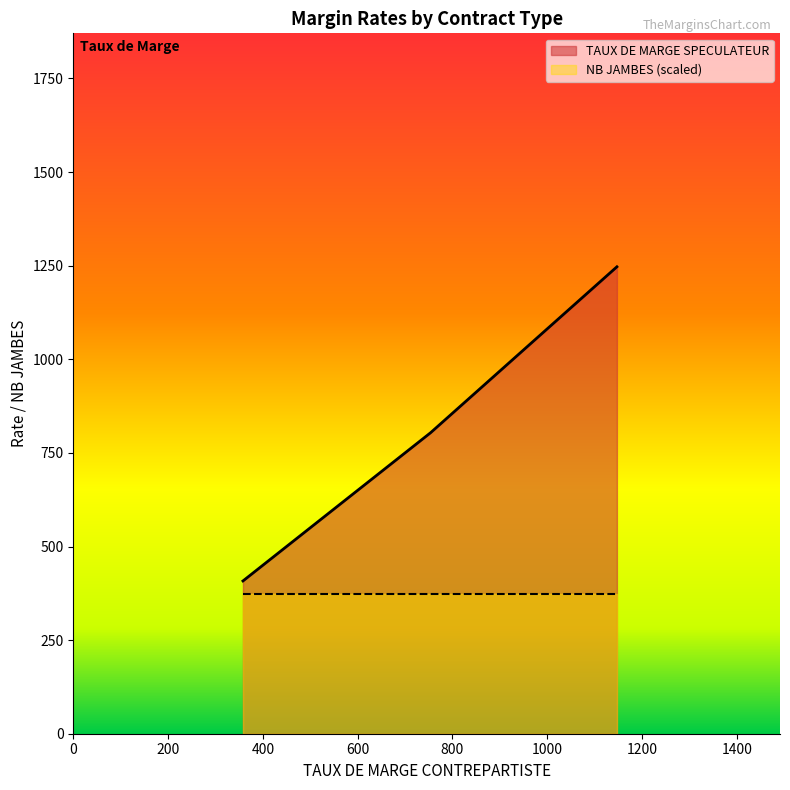

True or false: NB JAMBES and TAUX DE MARGE SPECULATEUR cross at least once.

False